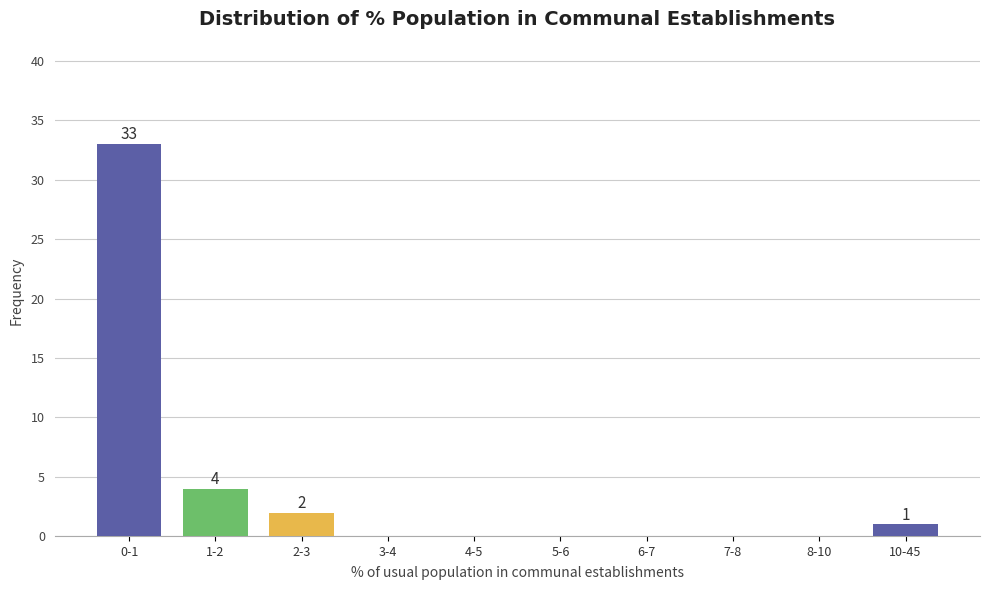

Reading left to right, what are all the values shown in this chart?

0-1=33	1-2=4	2-3=2	3-4=0	4-5=0	5-6=0	6-7=0	7-8=0	8-10=0	10-45=1